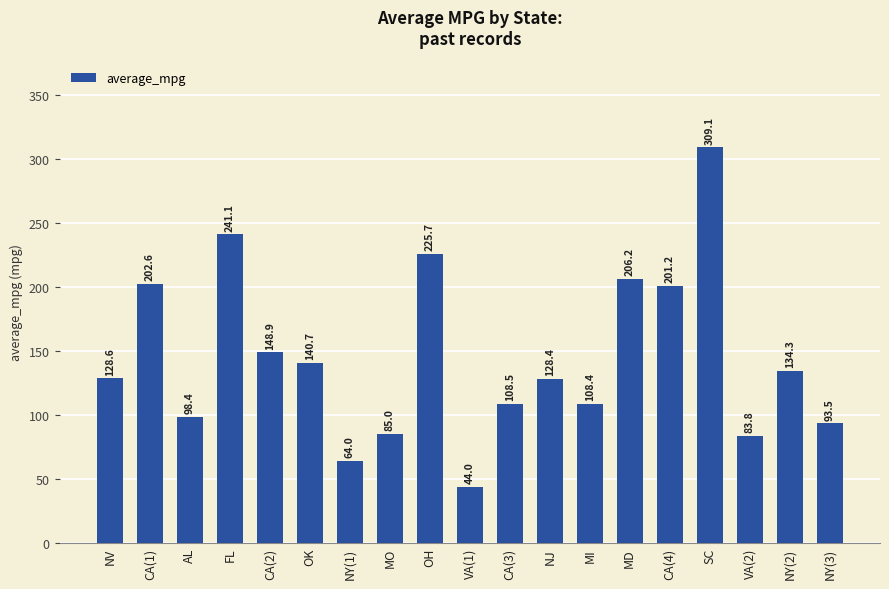

Which category has the lowest value across all series?

VA(1)